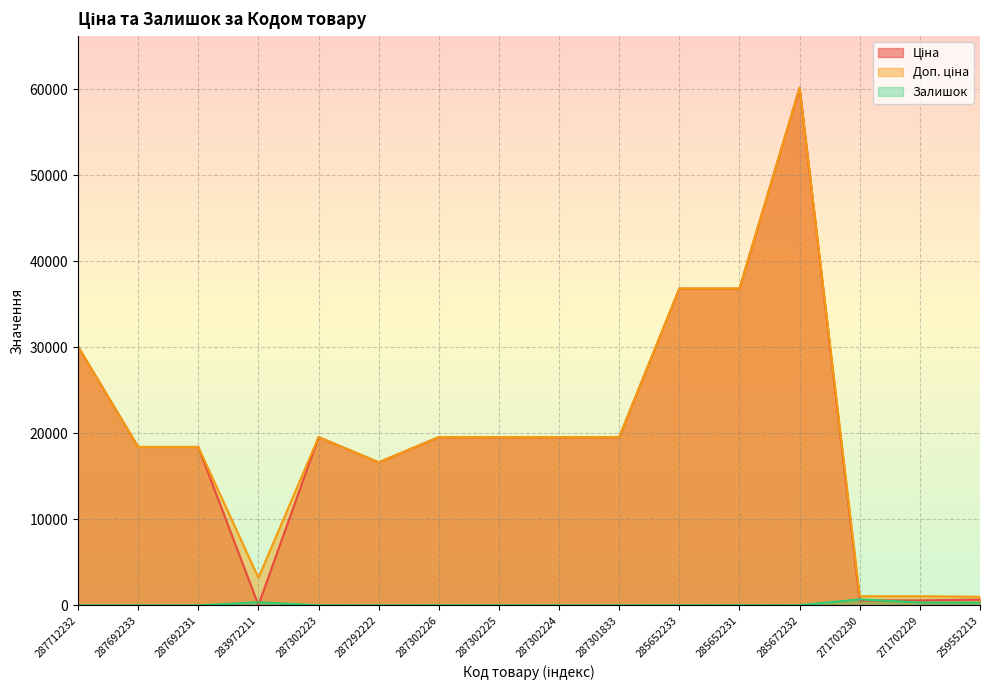

Is the value of Залишок at 283972211 greater than the value of Ціна at 287302225?

No